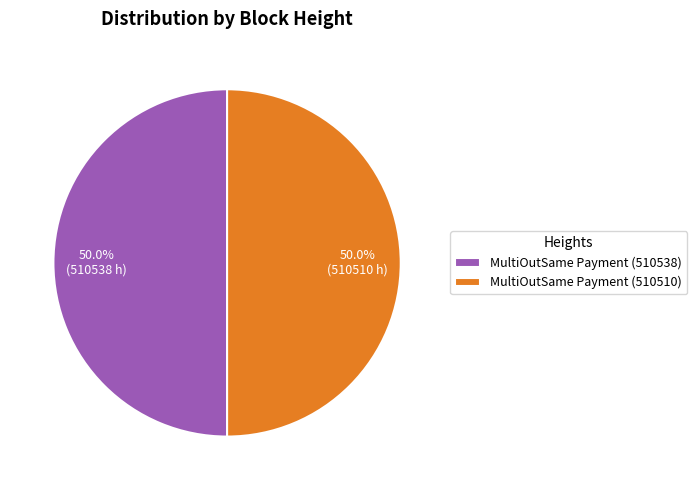

What percentage is NOT represented by MultiOutSame Payment (510510)?

50.0%